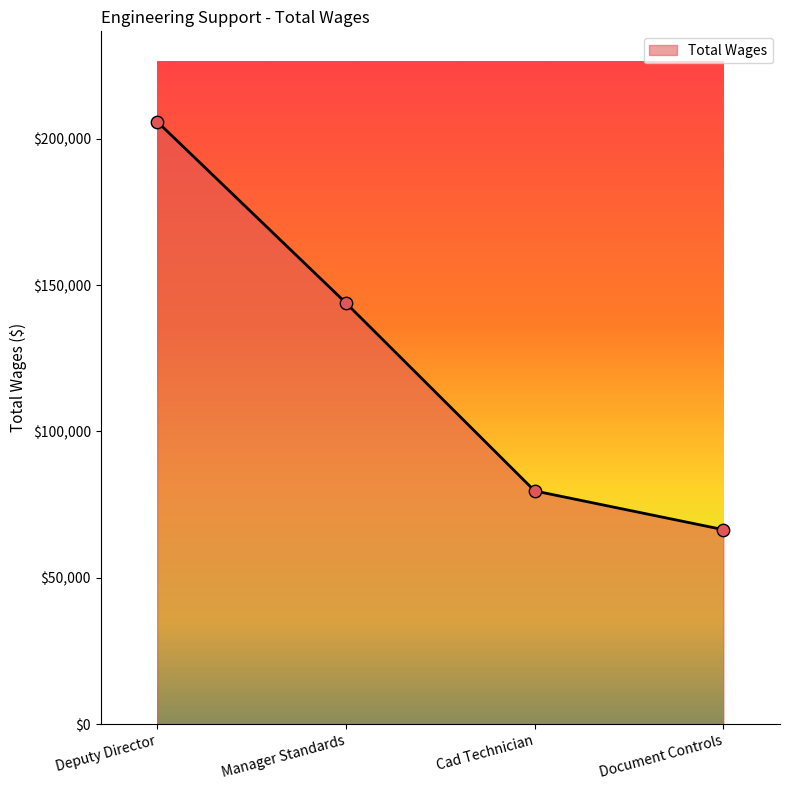

Which has a higher value, Deputy Director or Cad Technician?

Deputy Director